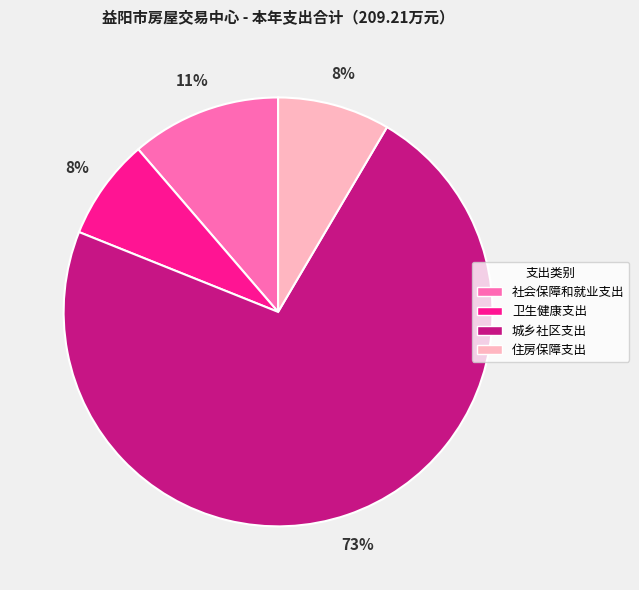

Combined, do 卫生健康支出 and 社会保障和就业支出 account for over 50%?

No